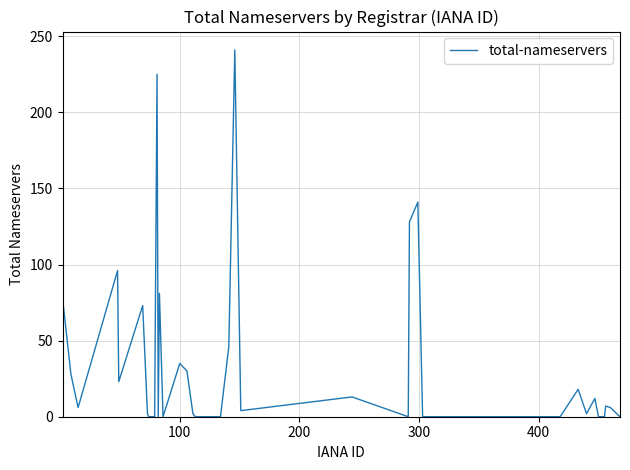

What is the difference between the maximum and minimum values?

241